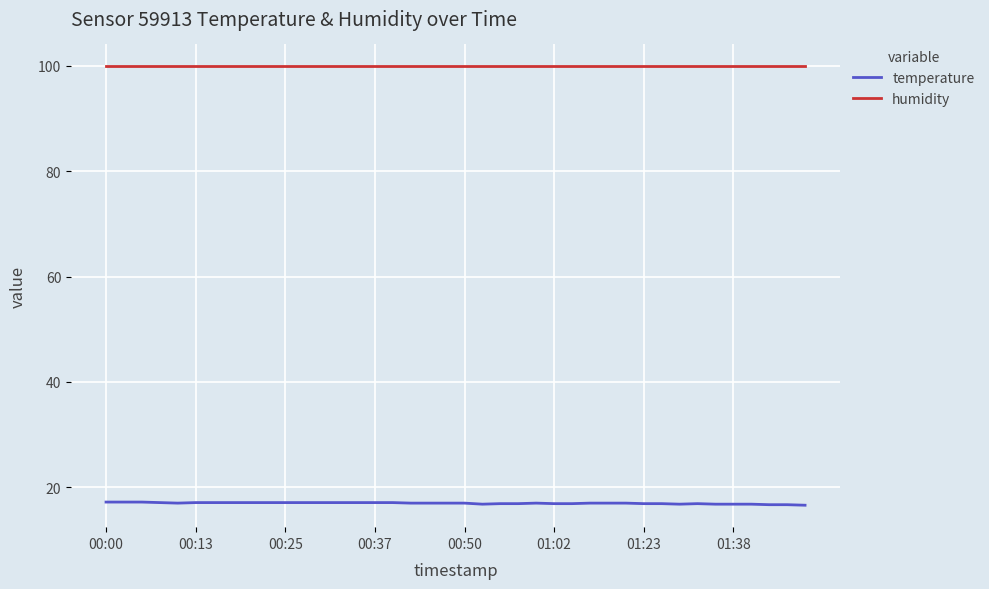

What is the minimum value for temperature?

16.6